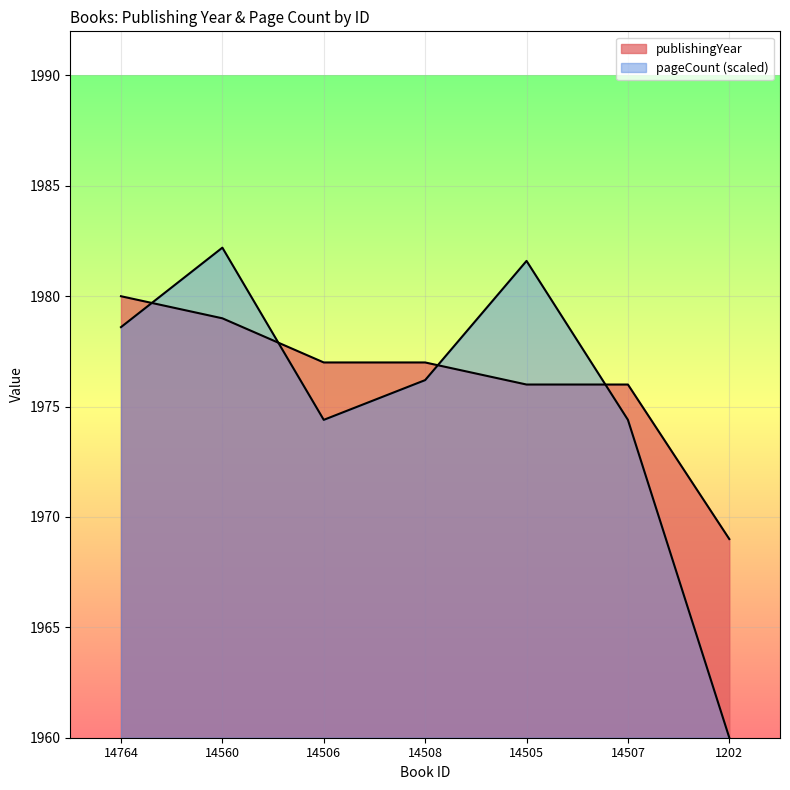

How many intersections are there between publishingYear and pageCount?

4